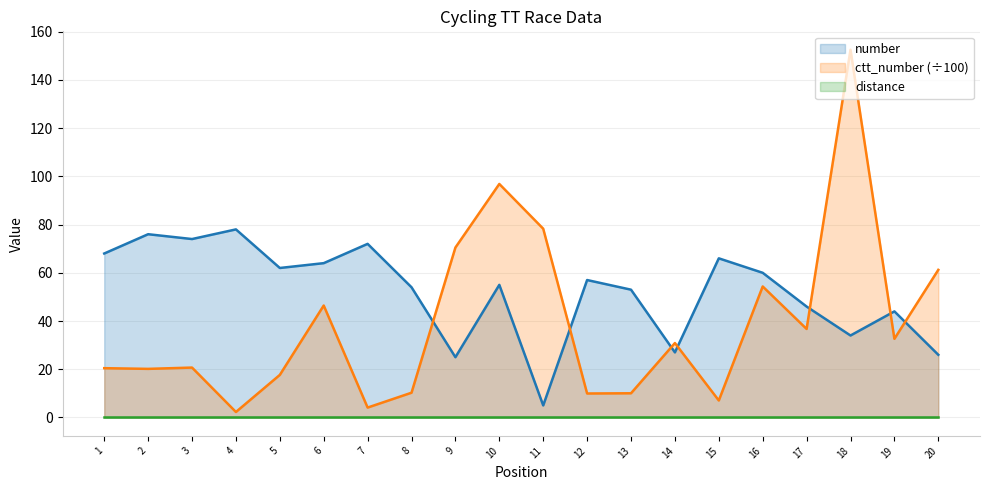

What is the value of the number point at the 3rd from the left?

74.0